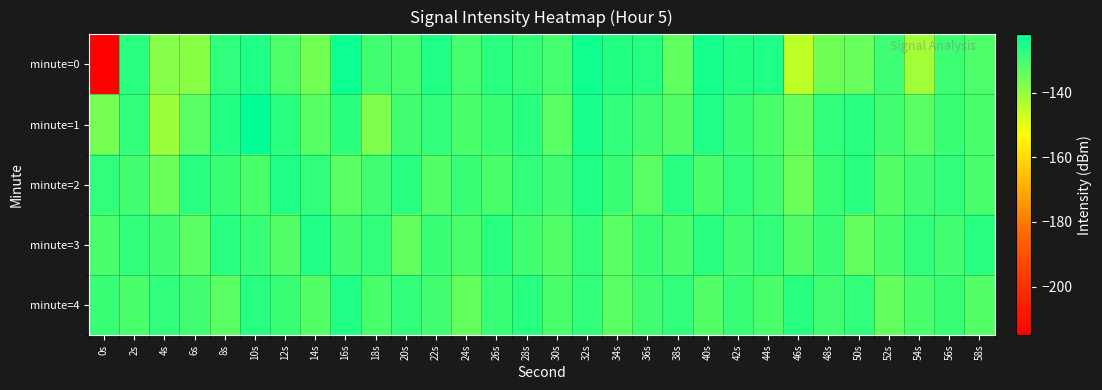

Rank the series by their maximum value, from highest to lowest.

minute=1, minute=0, minute=2, minute=3, minute=4